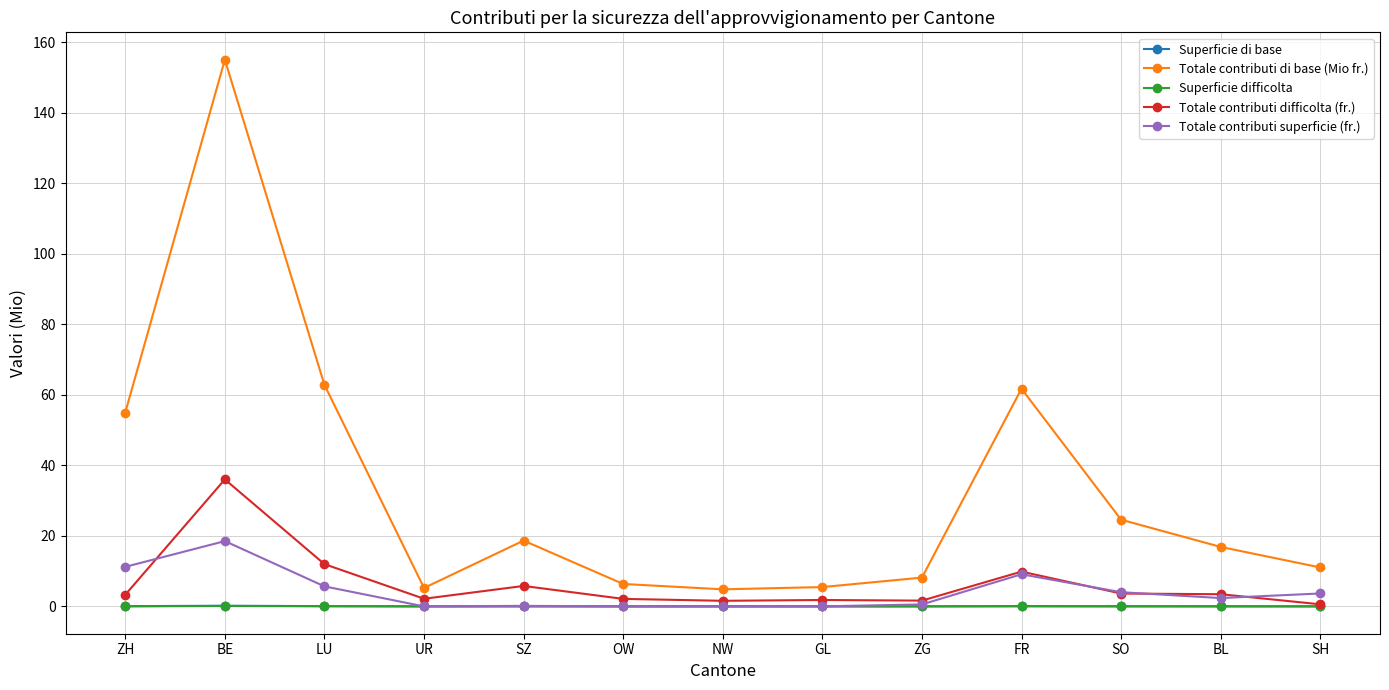

True or false: Superficie difficolta and Totale contributi di base (Mio fr.) cross at least once.

False